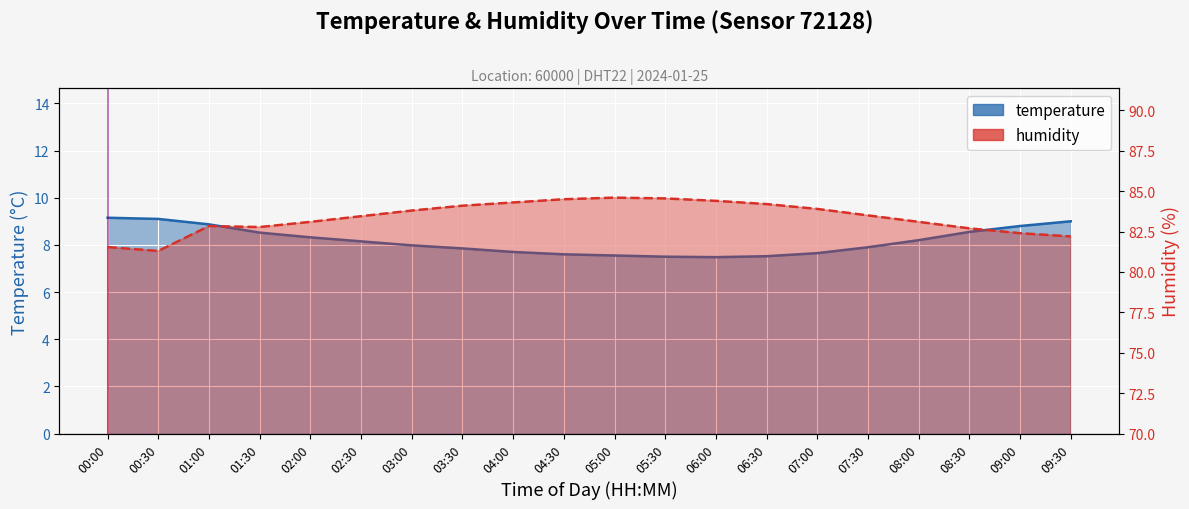

How many lines are shown in the chart?

2